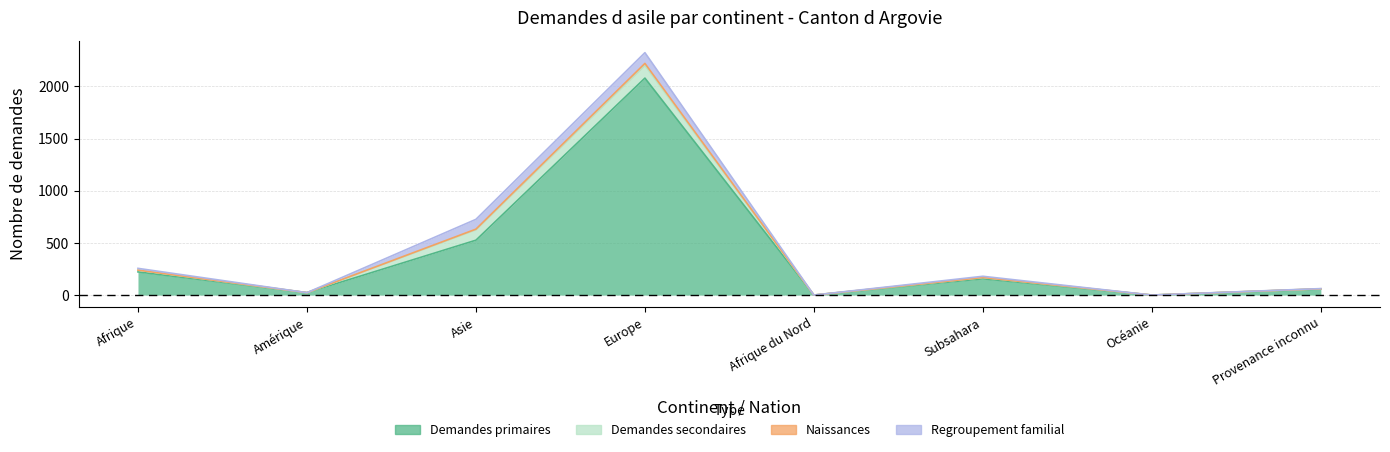

What is the label of the 6th point from the right?

Asie